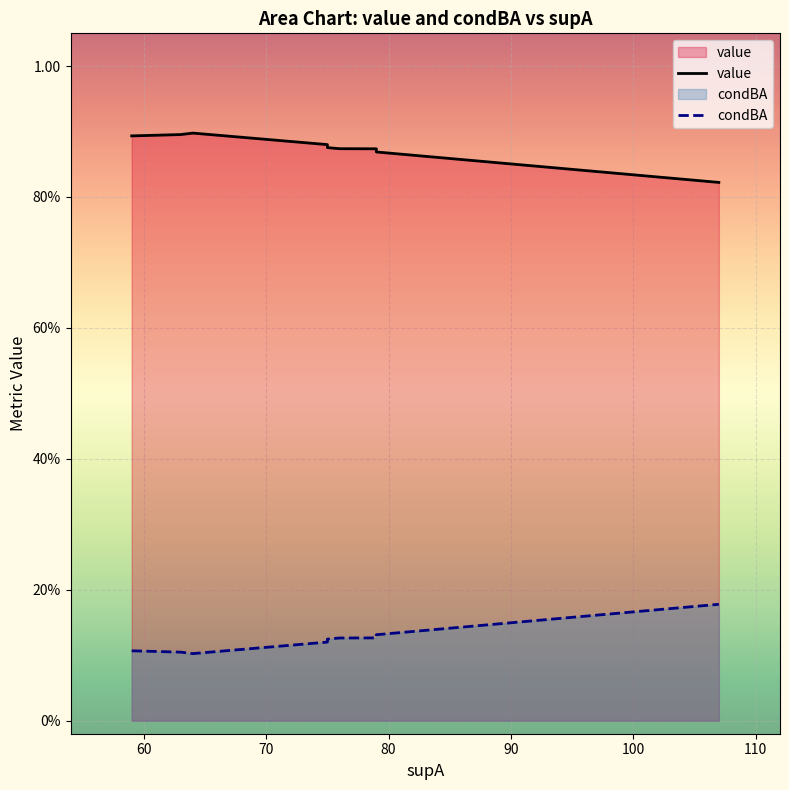

What is the sum of all value values?

12.2